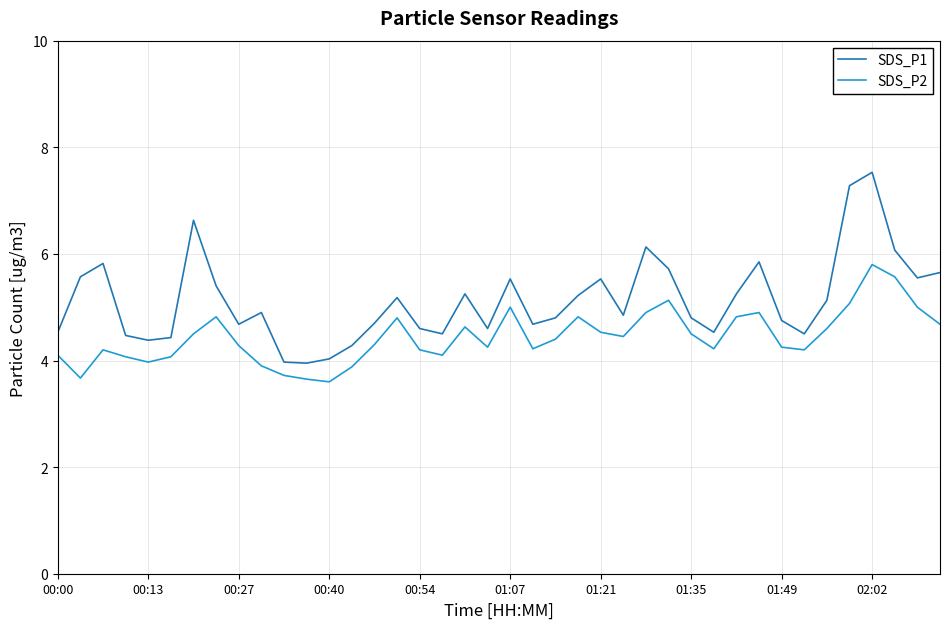

What is the difference between the maximum and minimum values in the SDS_P1 series?

3.6